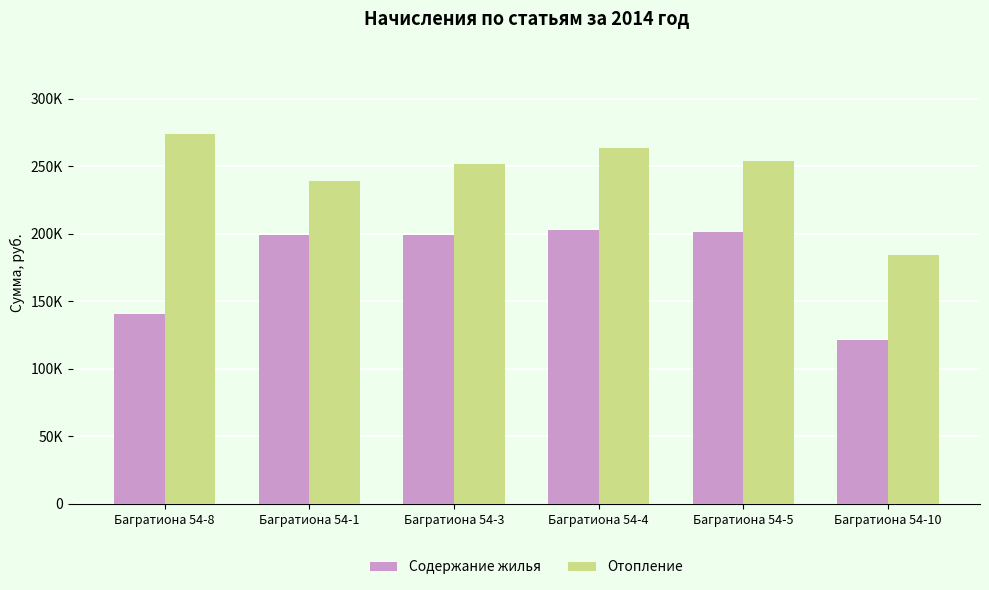

What is the average value of the Отопление series?

244418.9